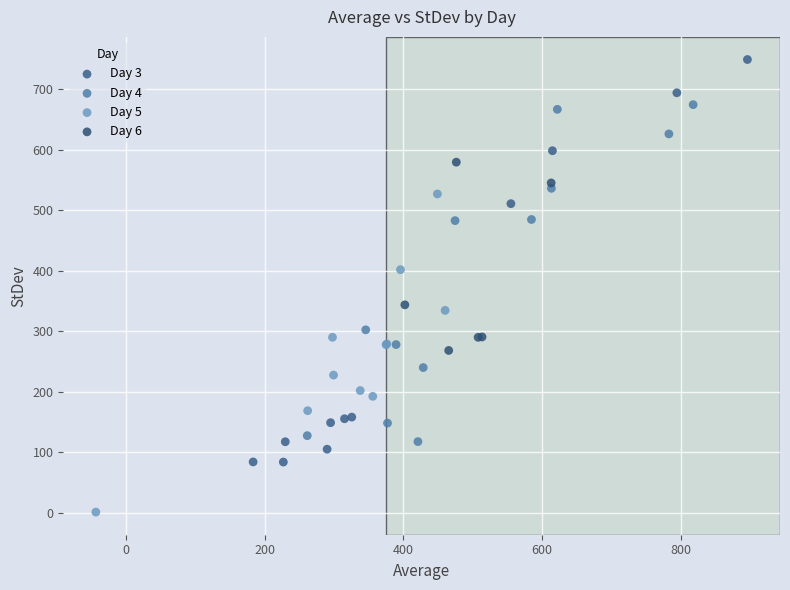

What are all the series names shown in the legend?

Day 3, Day 4, Day 5, Day 6